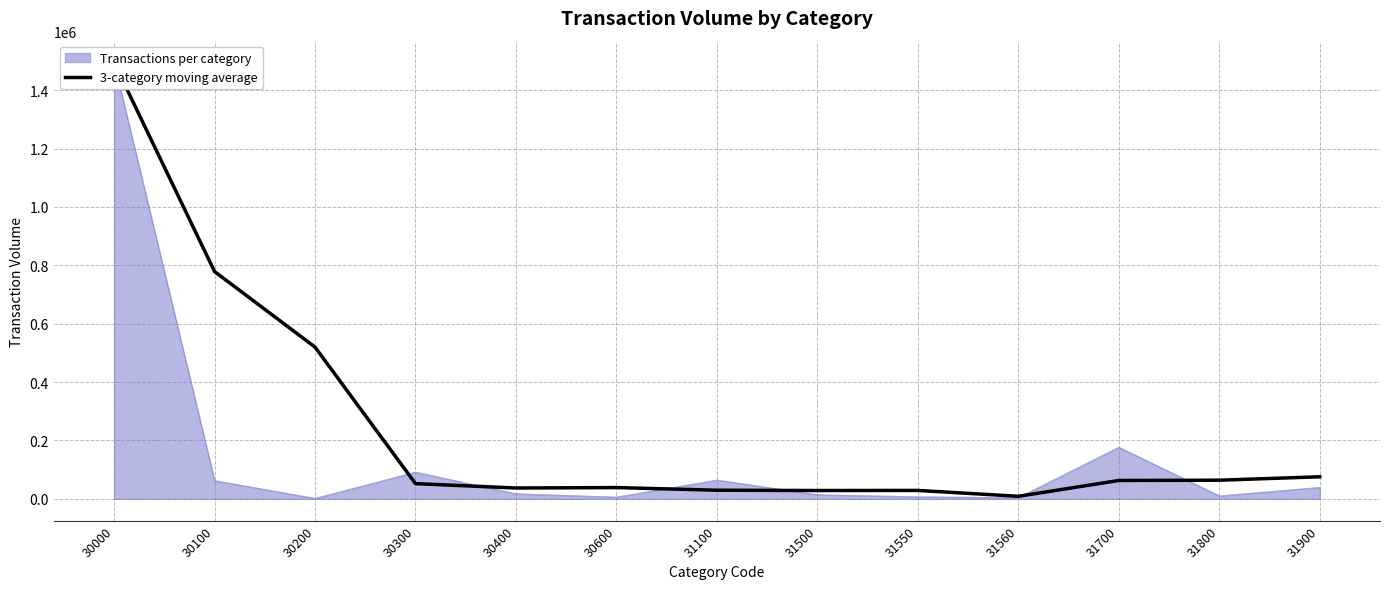

What is the sum of the values at 30300 and 30000?

1547105.3